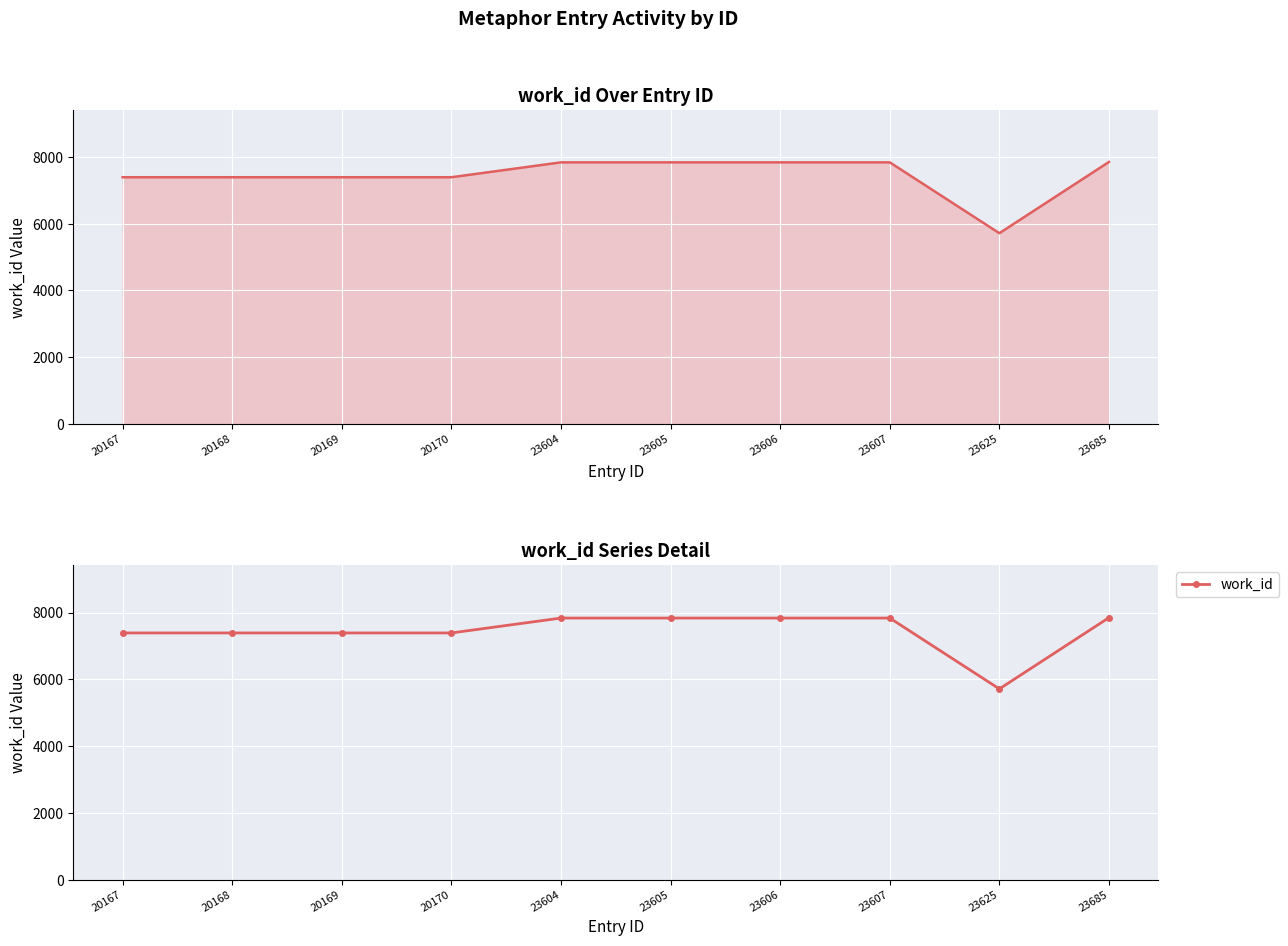

What is the change in value from 20167 to 23625?

-1677